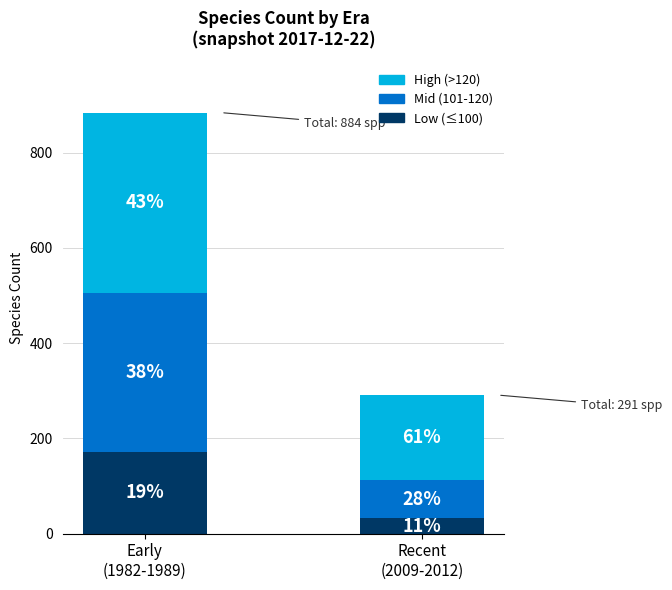

Rank the series by their maximum value, from lowest to highest.

Low (≤100), Mid (101-120), High (>120)